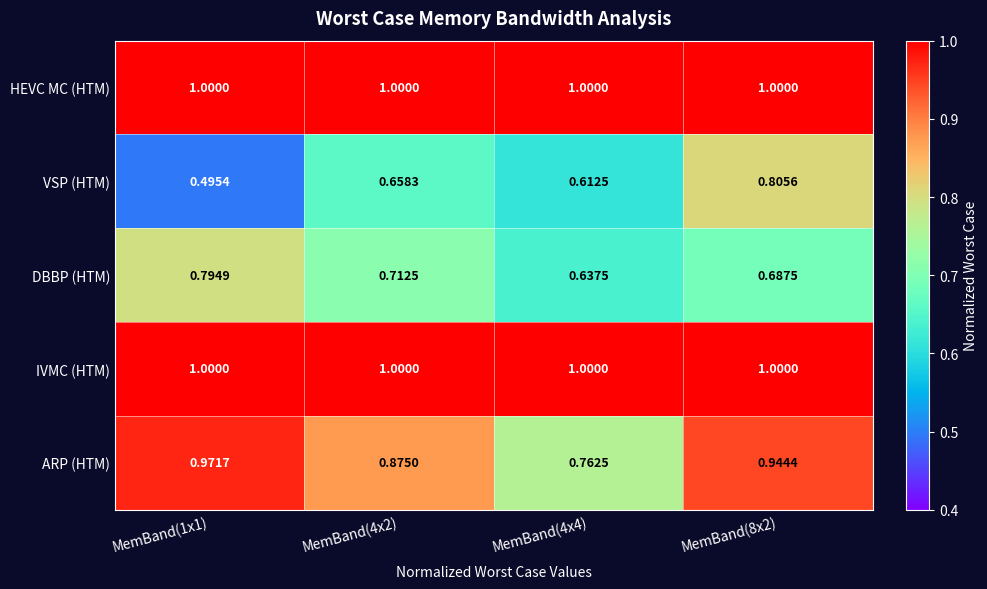

Which series has the largest range (max minus min)?

VSP (HTM)